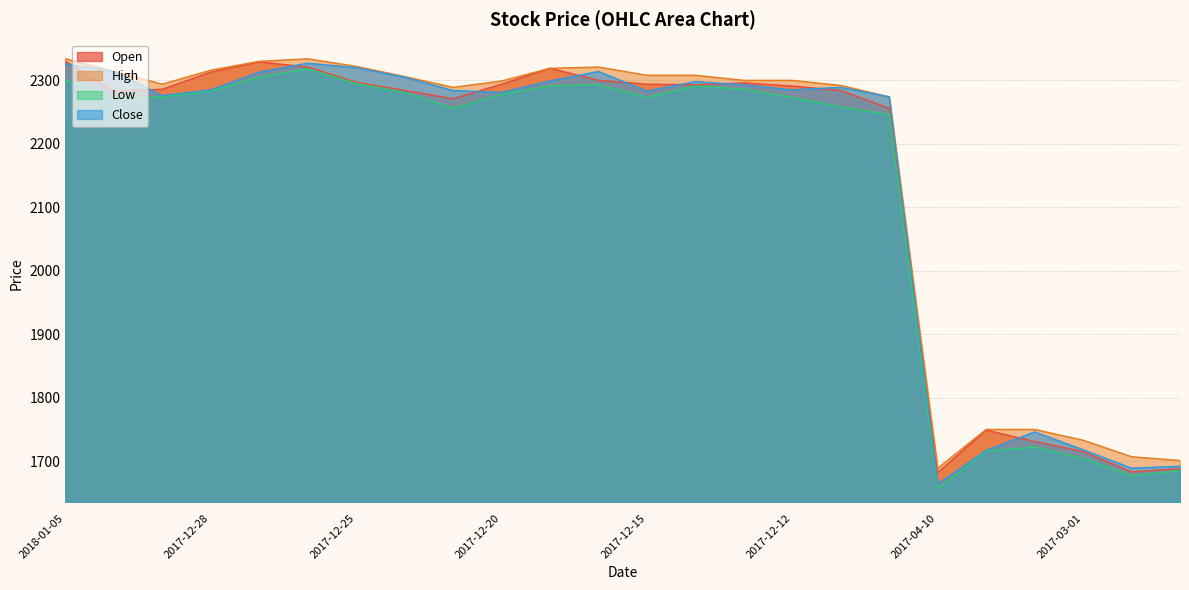

What is the difference between the Close values at 2017-12-20 and 2017-12-19?

18